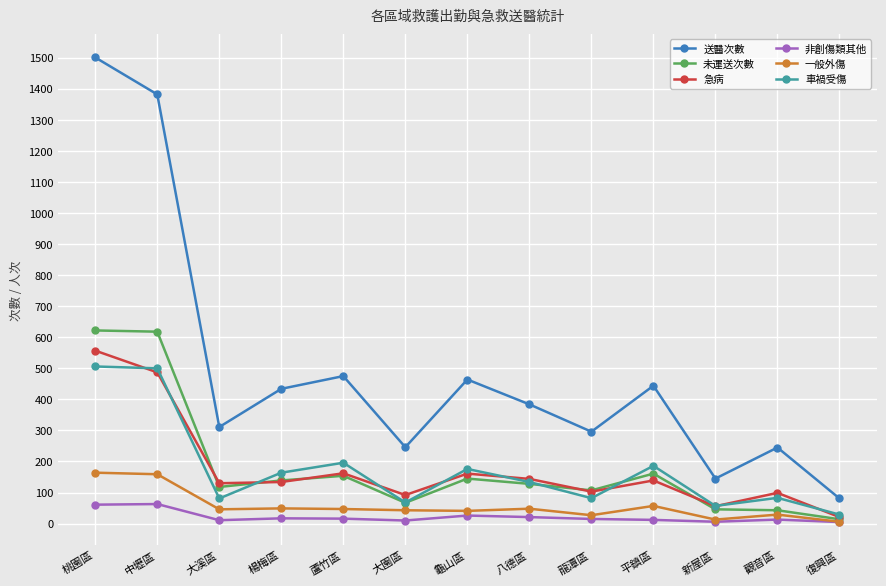

List the series in order of their peak value, highest first.

送醫次數, 未運送次數, 急病, 車禍受傷, 一般外傷, 非創傷類其他